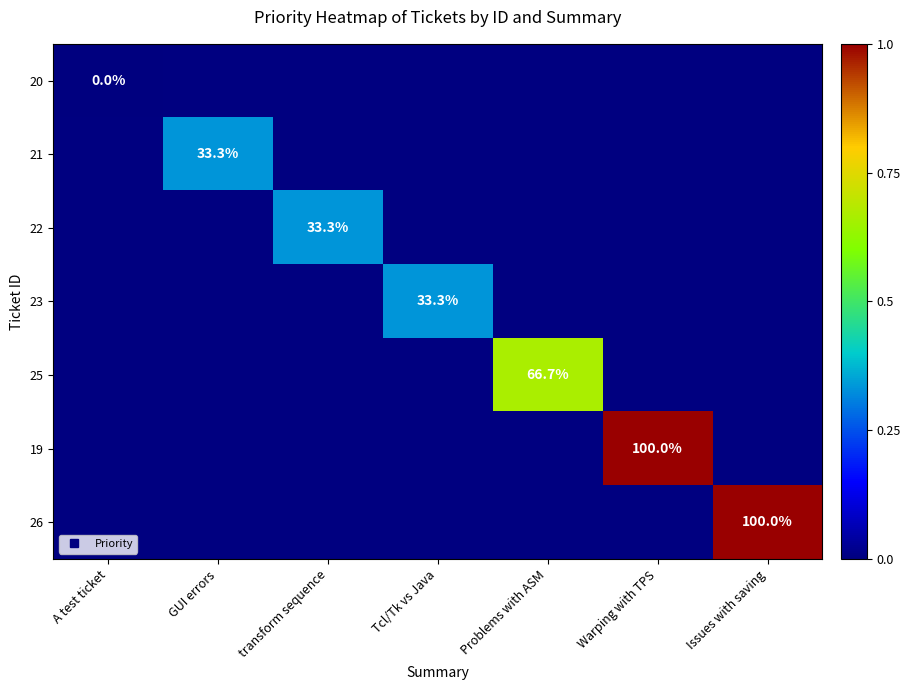

At how many categories does at least one series exceed 2?

2